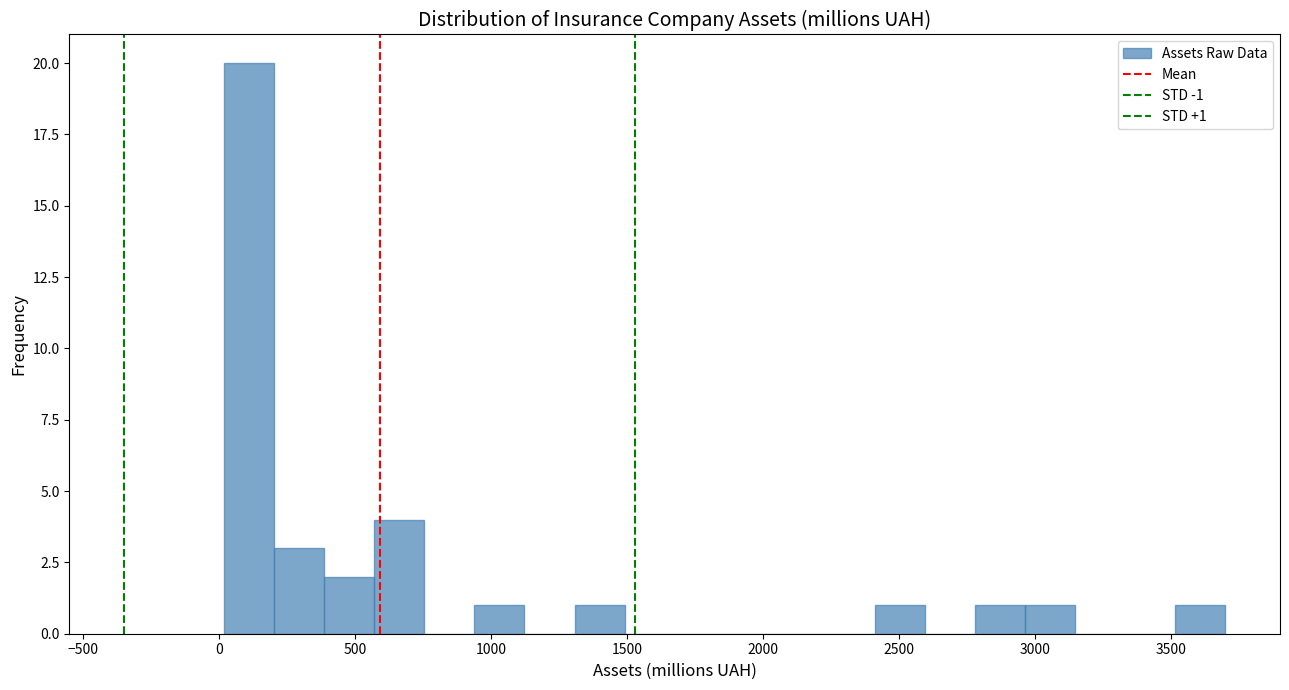

Read against the x-axis, roughly where is the centre of the tallest bar?

100